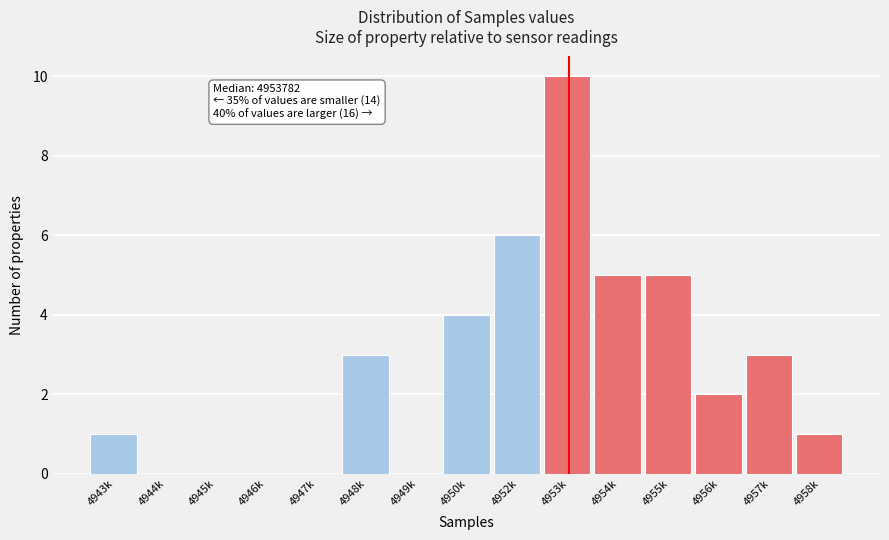

Reading left to right, extract all data points from this chart.

4943k=1	4944k=0	4945k=0	4946k=0	4947k=0	4948k=3	4949k=0	4950k=4	4952k=6	4953k=10	4954k=5	4955k=5	4956k=2	4957k=3	4958k=1